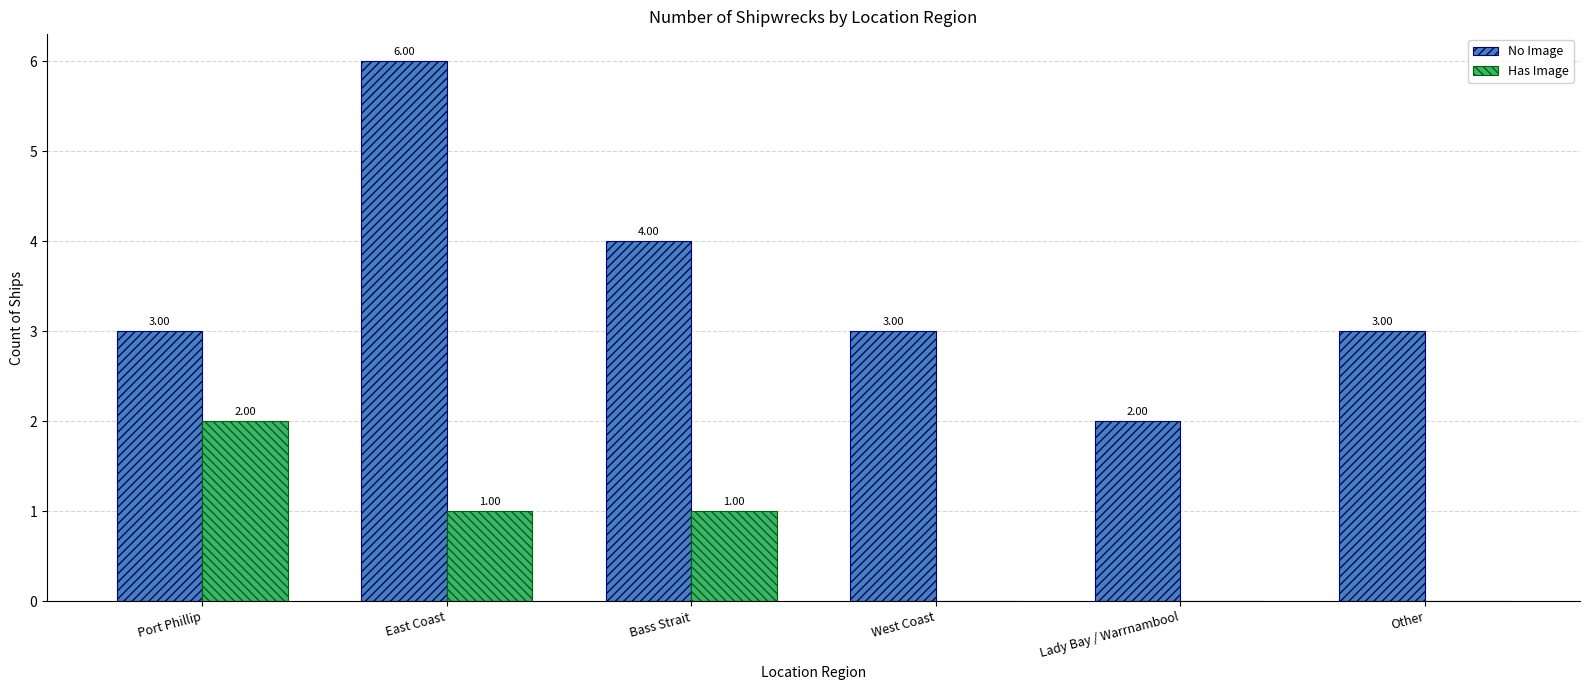

Are the bars grouped side by side (vs. stacked)?

Yes